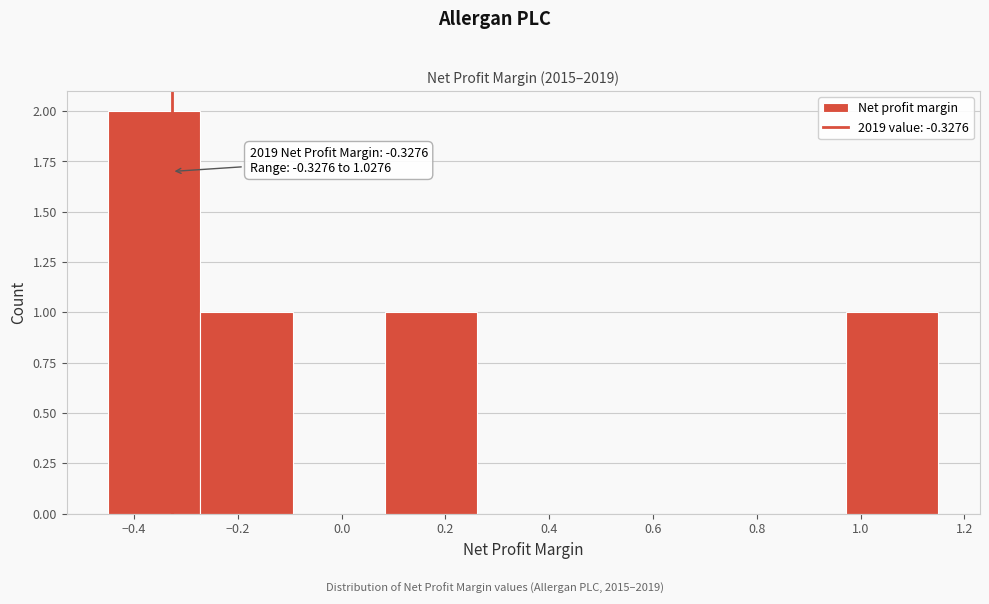

Which range on the x-axis has the tallest bar?

-0.44 to -0.28